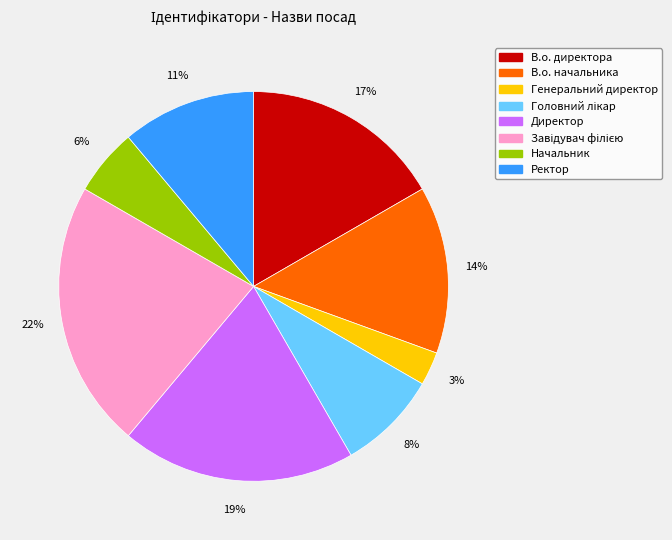

Is it true that Начальник is 6% of the pie?

True